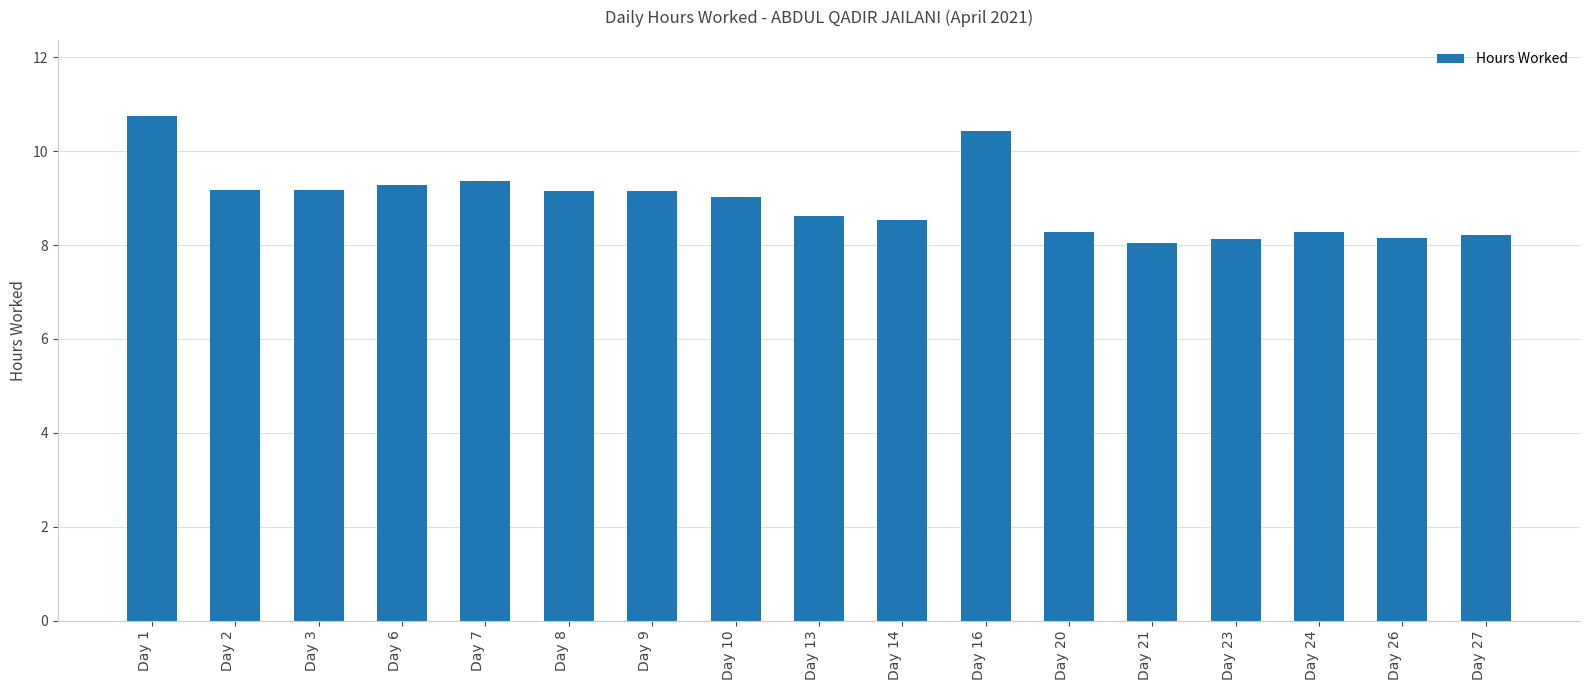

Read the value at Day 26.

8.2